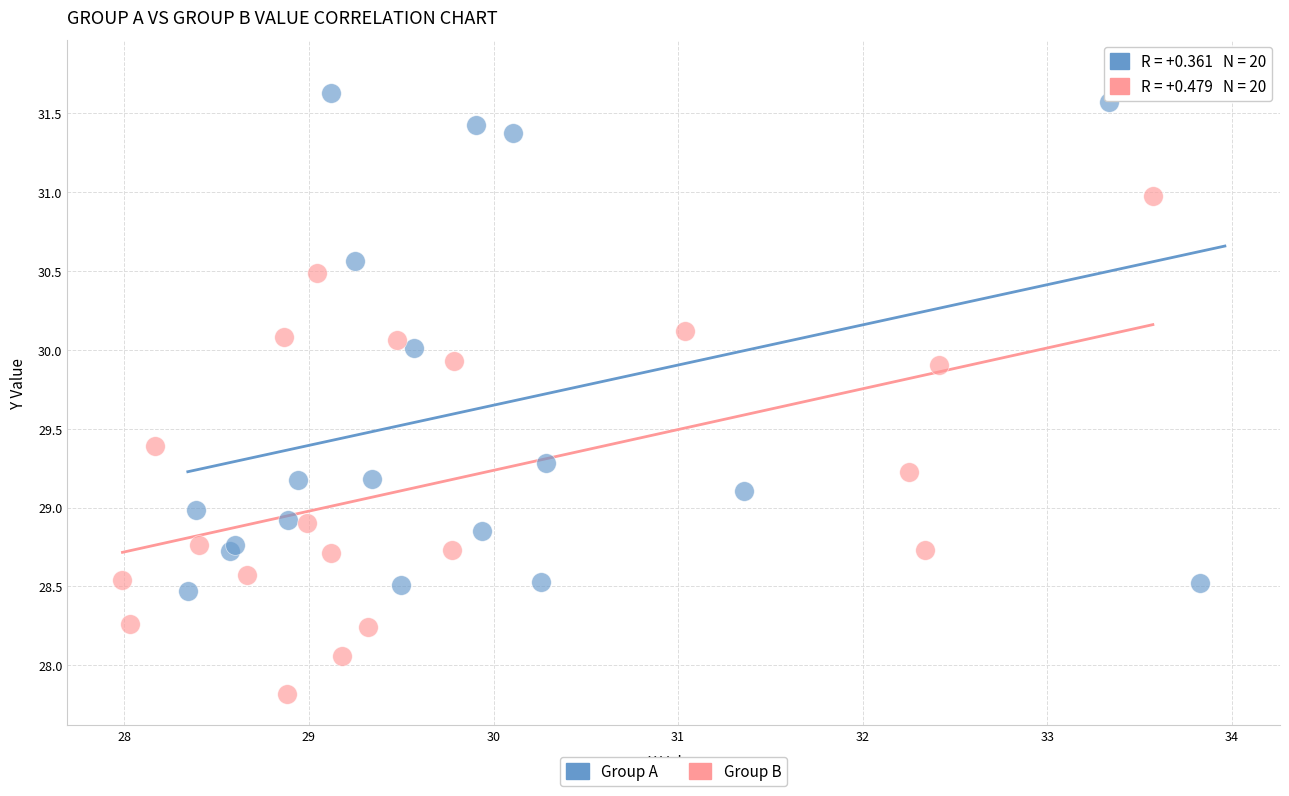

Which series reaches the minimum Y coordinate?

Group B